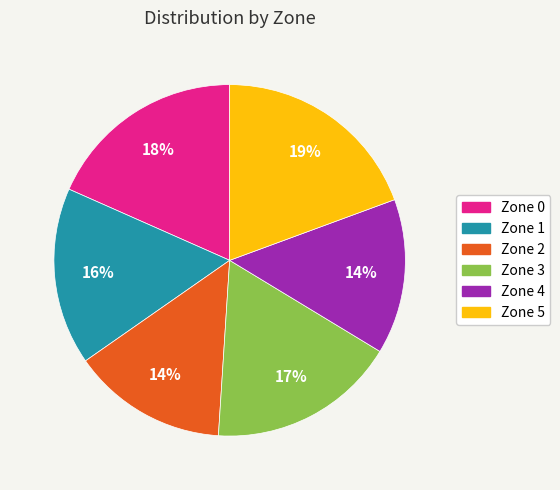

Combined, do Zone 5 and Zone 4 account for over 50%?

No